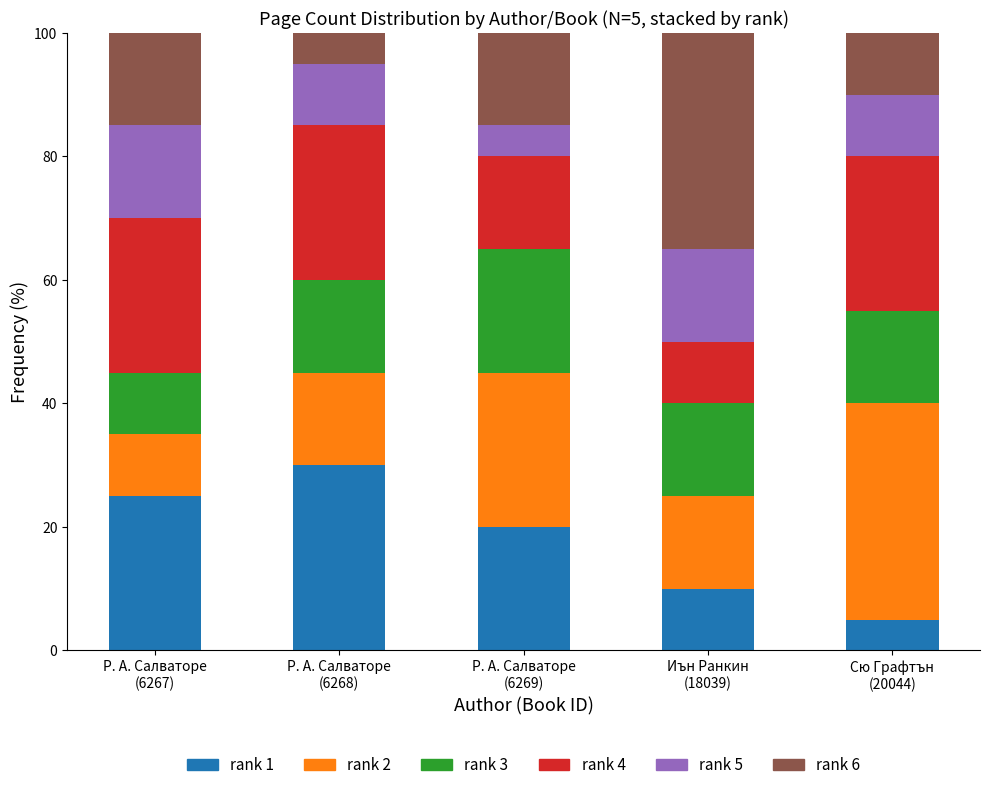

What is the maximum value for rank 1?

30